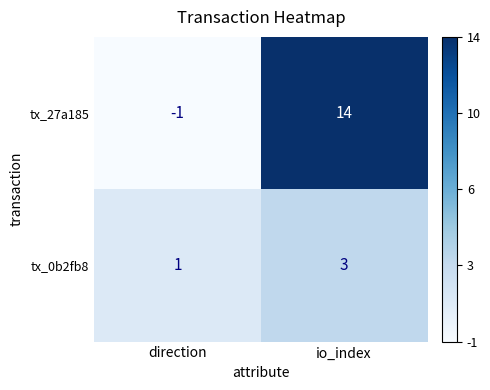

What is the total value across all series at io_index?

17